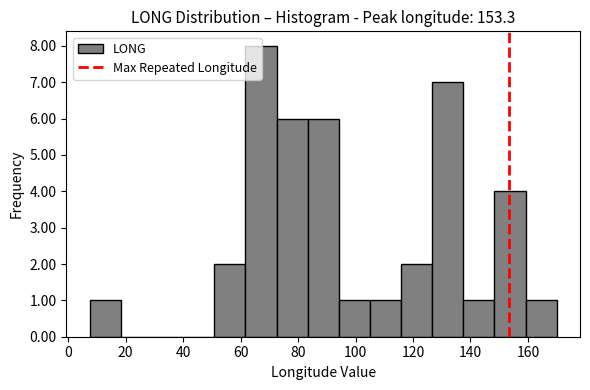

Over which range of the x-axis is the bar tallest?

62 to 72